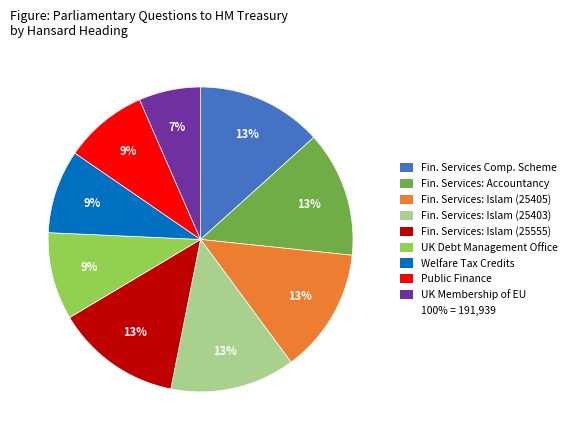

Is there a majority slice in this chart?

No